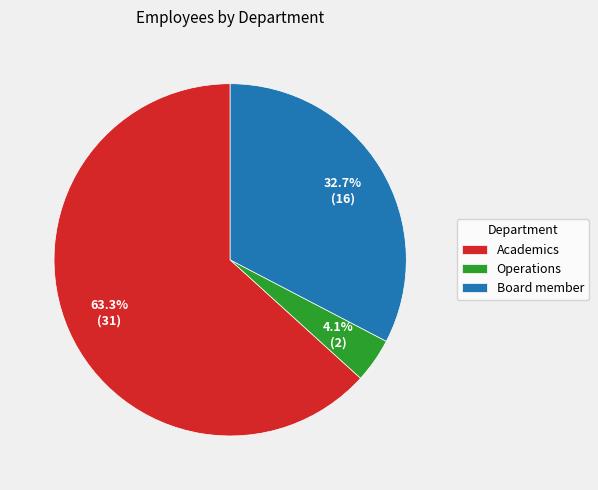

What percentage is NOT represented by Operations?

95.9%